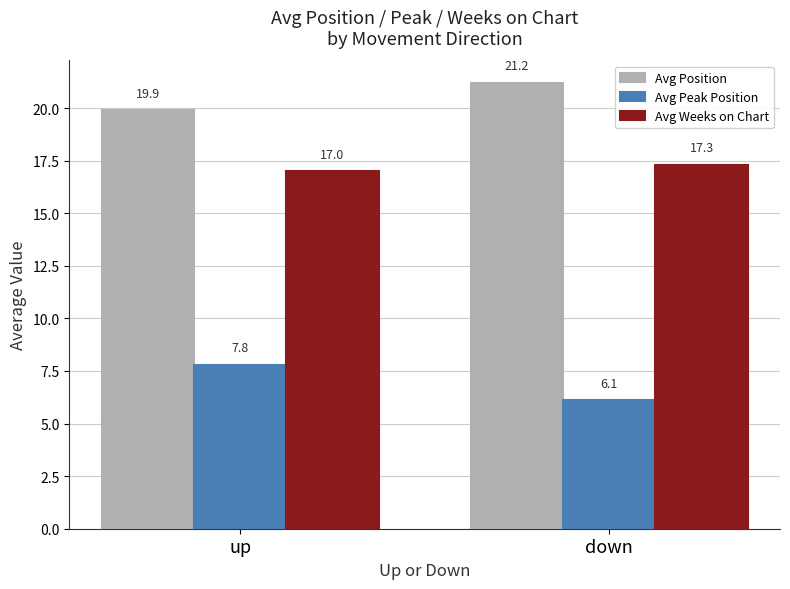

What position from the left is down?

2